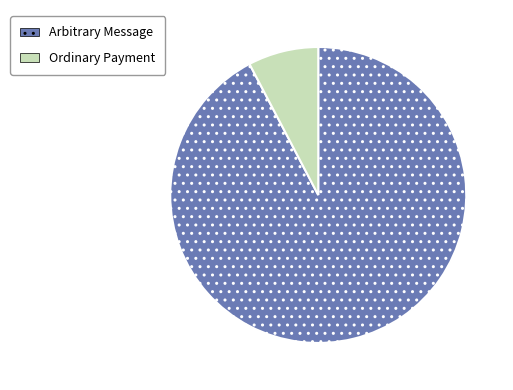

Count the number of slices in the pie.

2